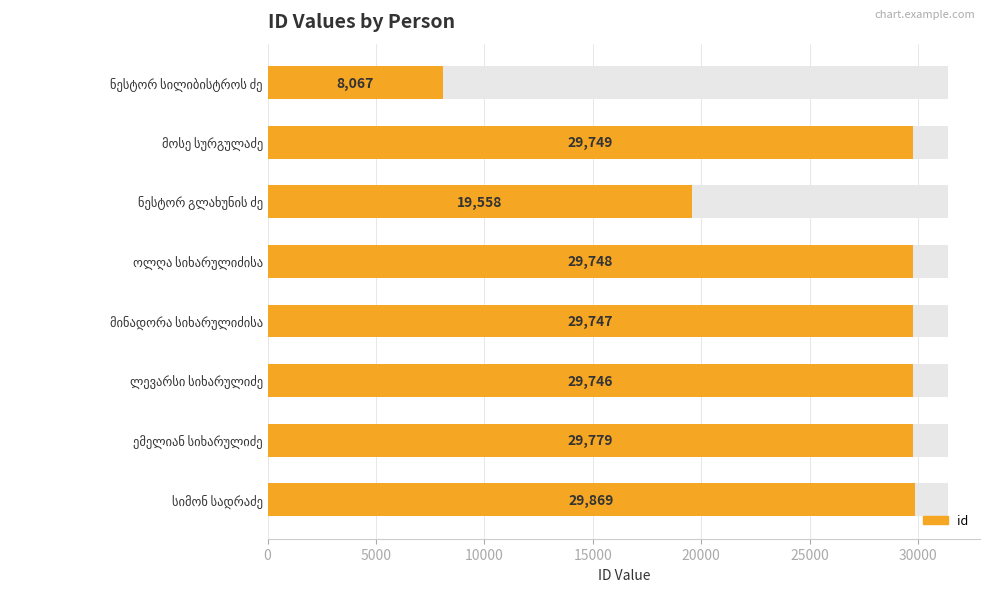

How many bars are there in total?

8